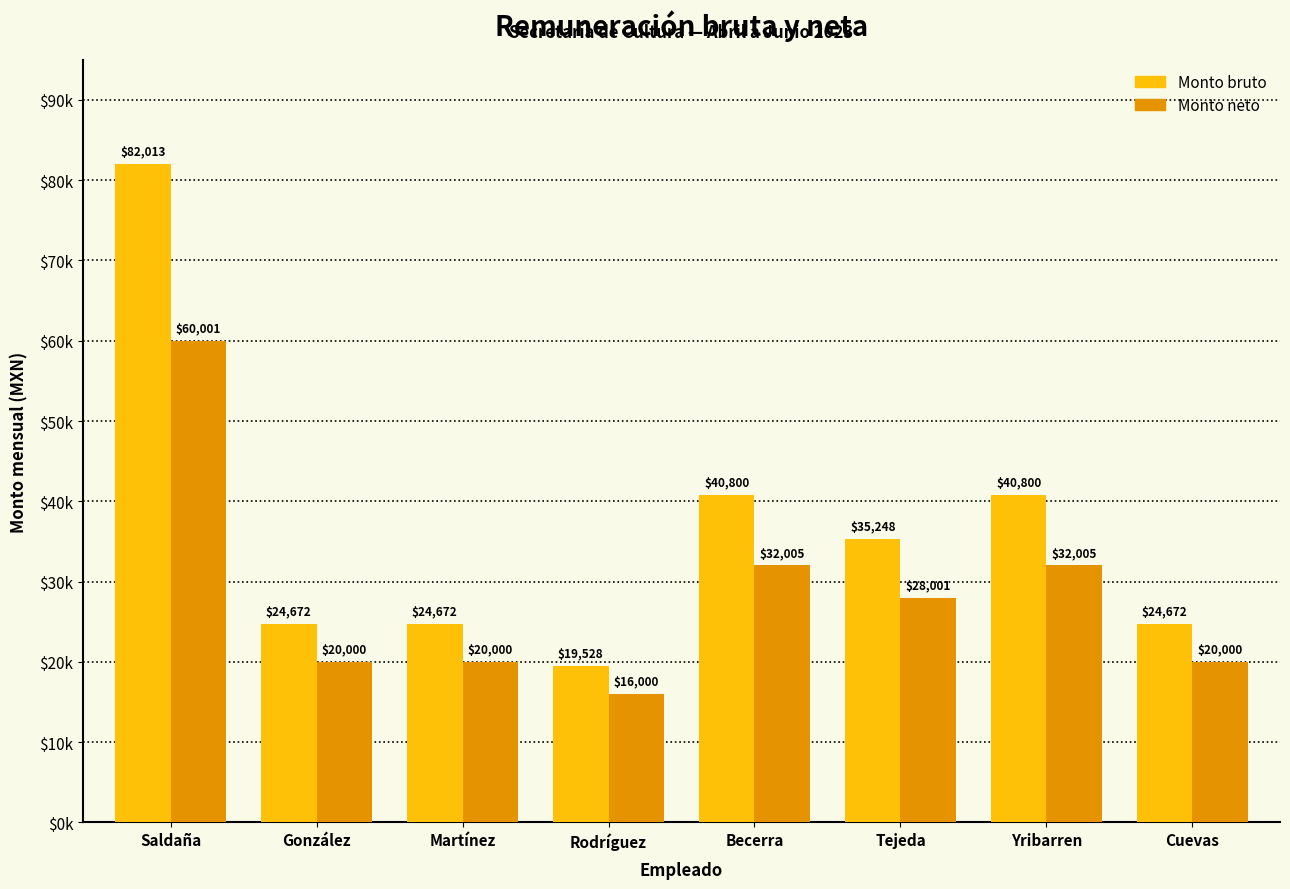

What is the difference between the second highest and minimum values in the Monto neto series?

16005